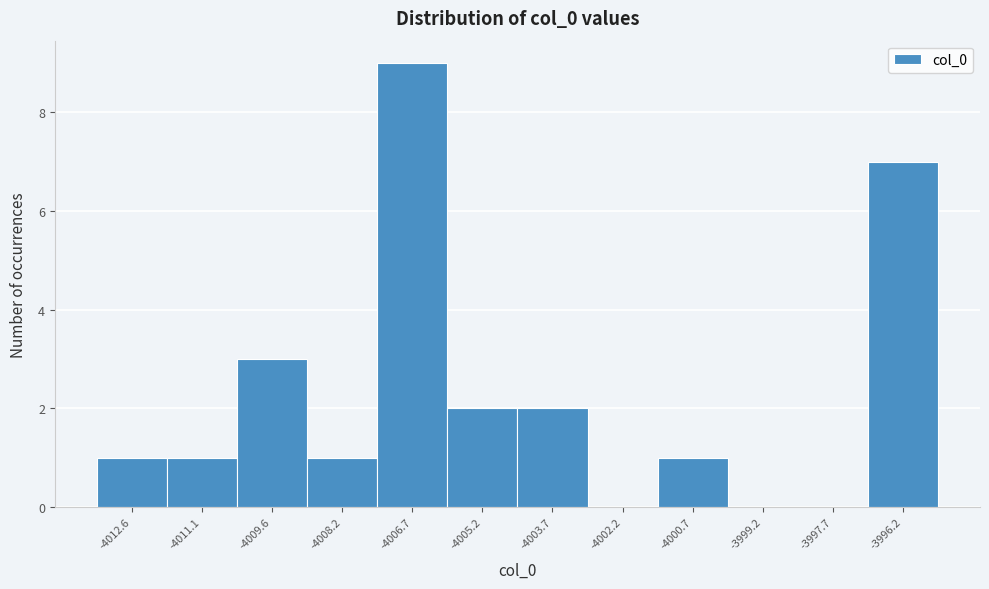

How tall is the bar that spans -4010.4 to -4009.0 on the x-axis? Neither the bar edges nor the heights are printed on the chart, so give them approximately, as read against the axes.

3